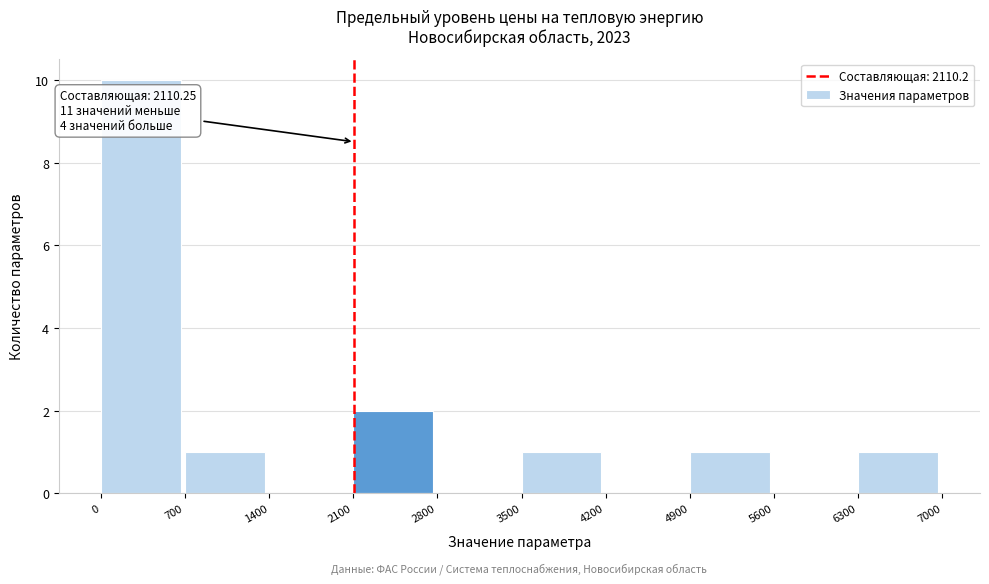

Over which range of the x-axis is the bar tallest?

0 to 700